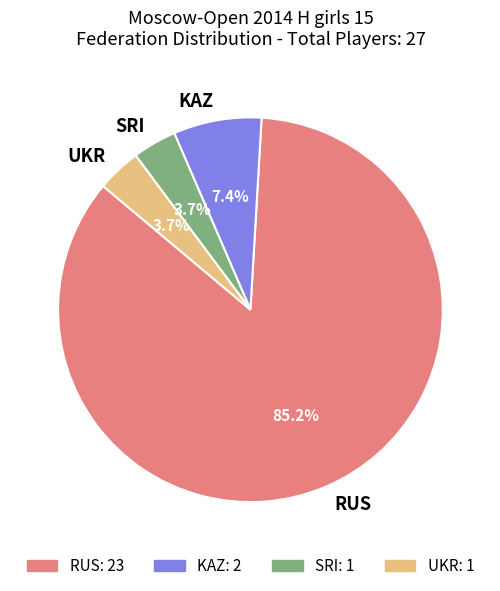

How much of the chart is everything except RUS?

14.8%